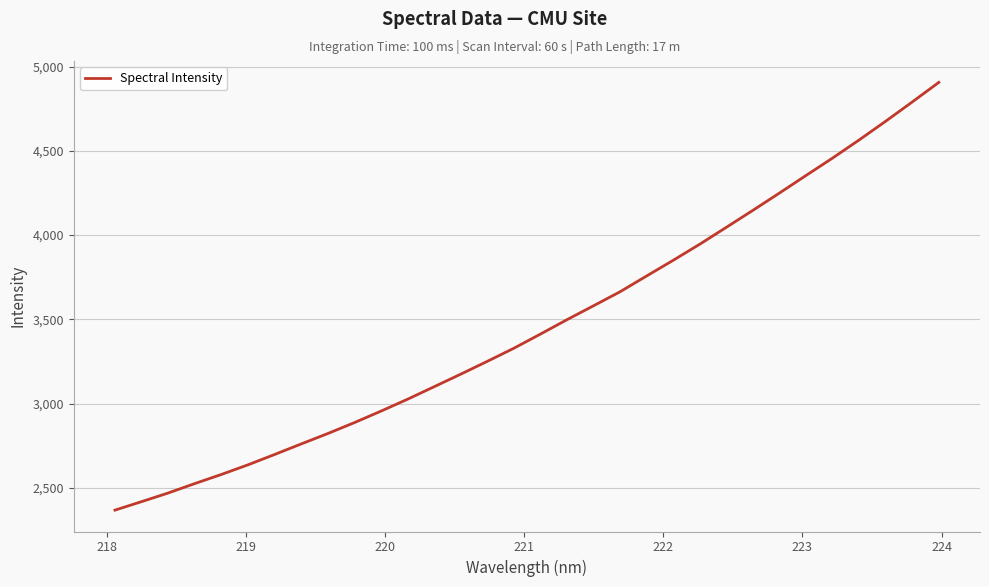

What is the greatest value displayed?

4906.6